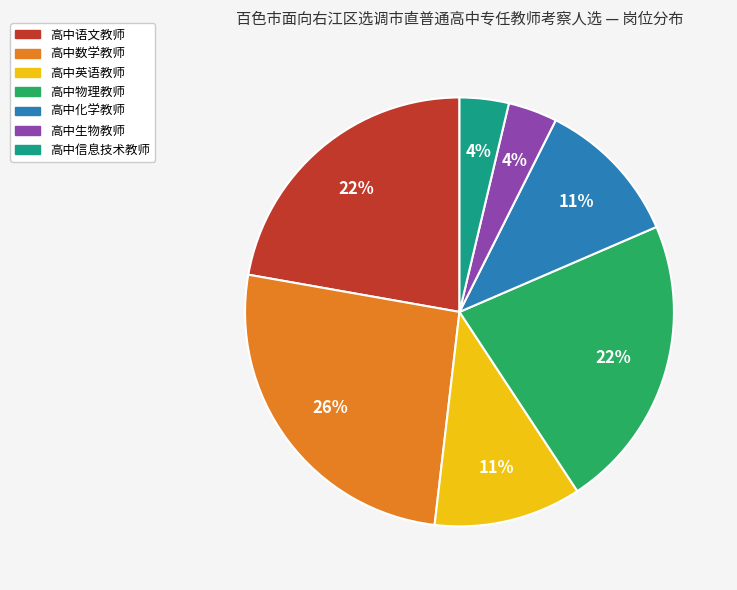

Count the number of slices in the pie.

7